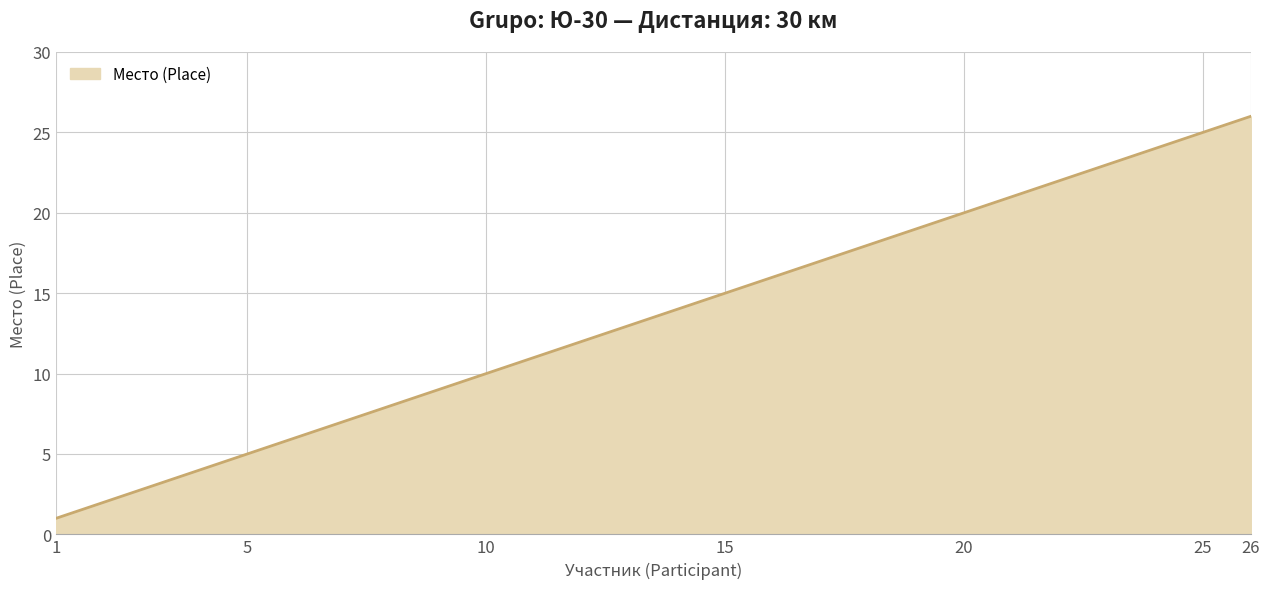

Reading left to right, extract all data points from this chart.

1	2	3	4	5	6	7	8	9	10	11	12	13	14	15	16	17	18	19	20	21	22	23	24	25	26